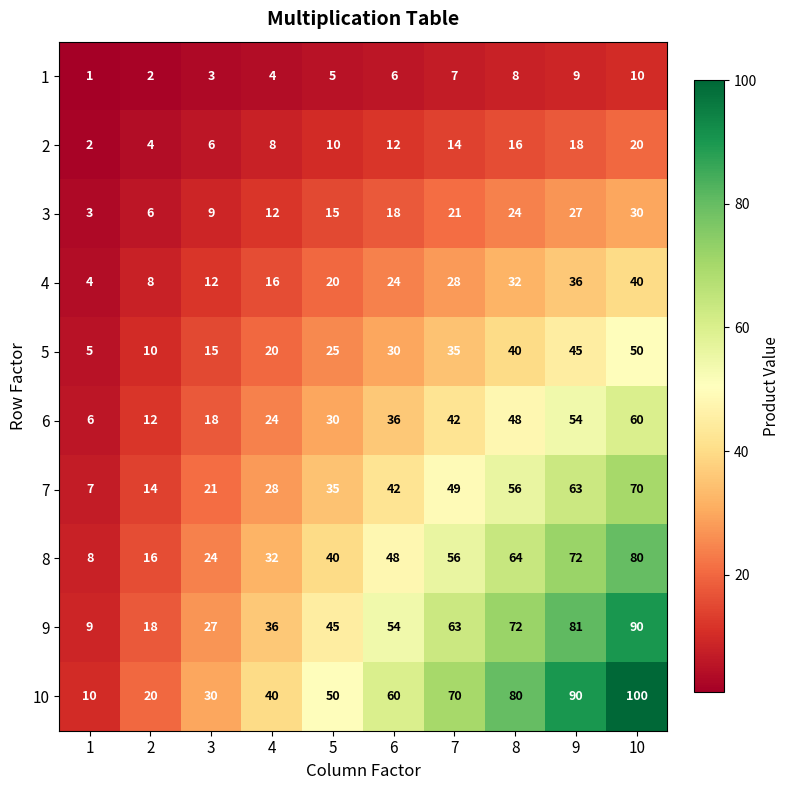

True or false: 6 has a value of 18 at 3.

True